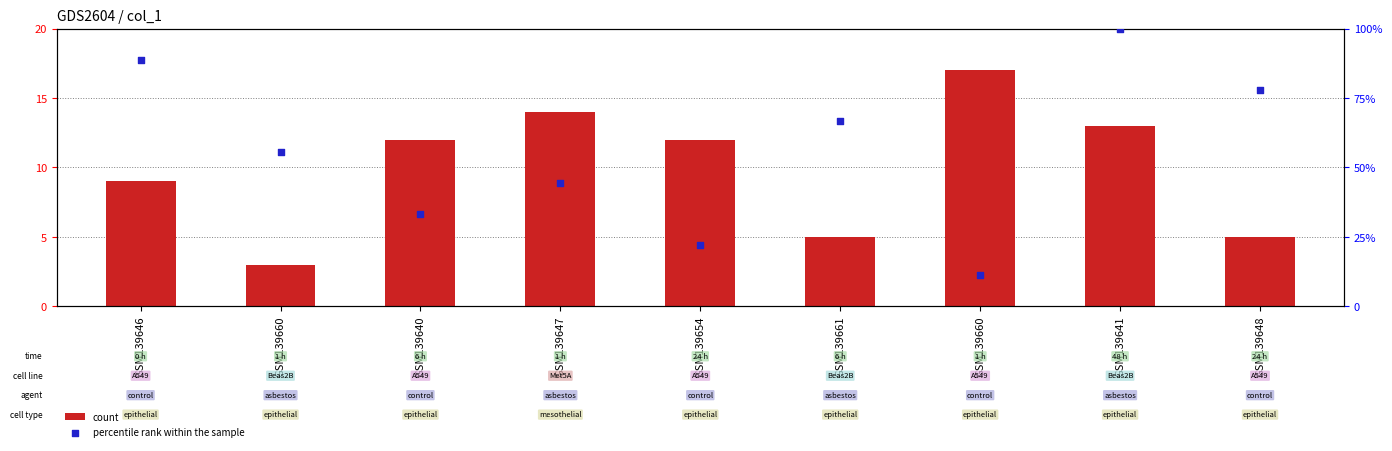

Which series has the largest total across all categories?

percentile rank within the sample